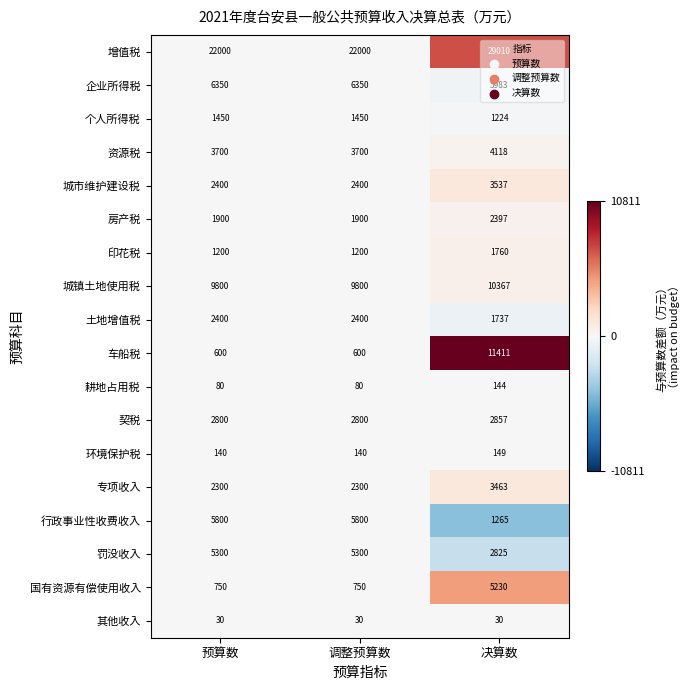

True or false: 城镇土地使用税 has a value of 10367 at 决算数.

True